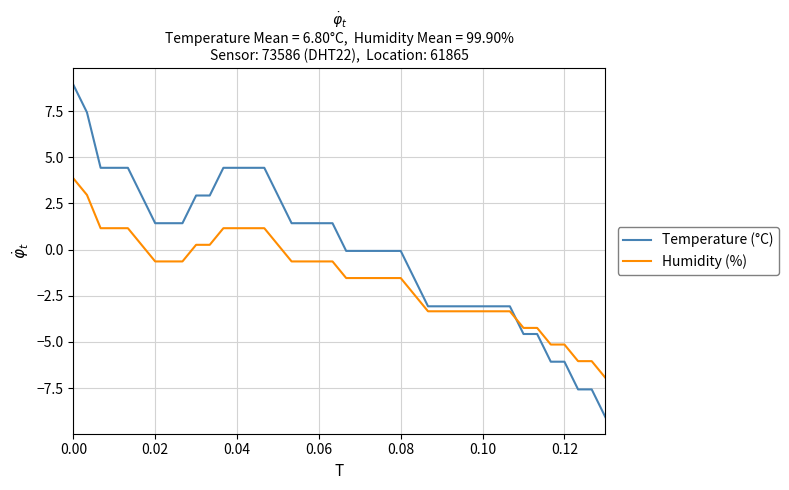

How many times do Humidity (%) and Temperature (°C) cross each other?

1